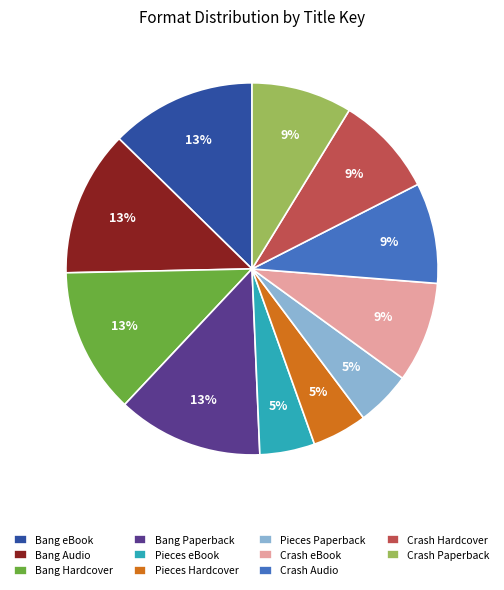

How many segments does this pie chart have?

11